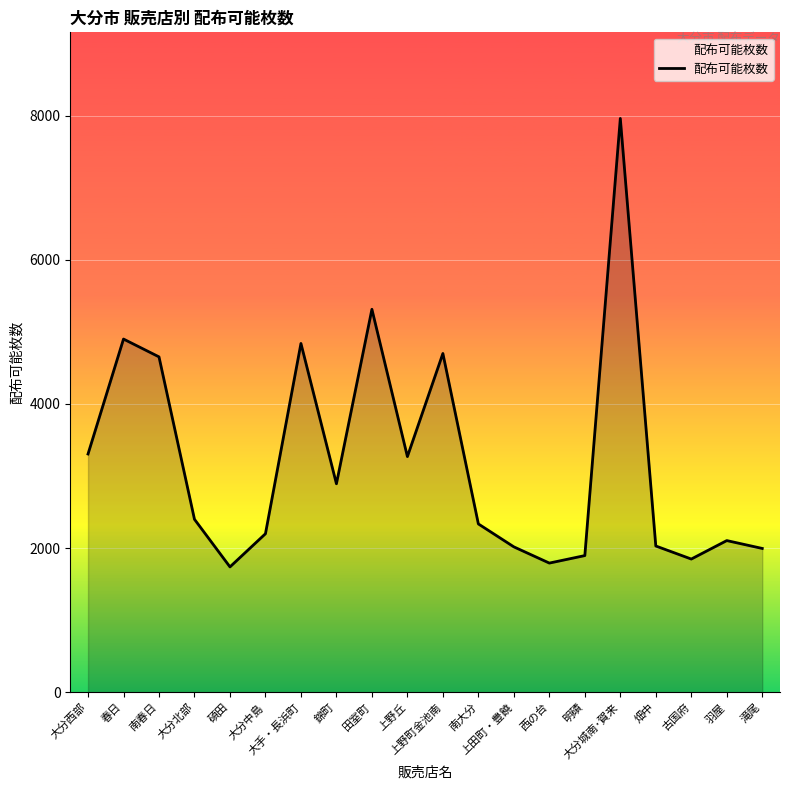

What is the maximum value shown in the chart?

7960